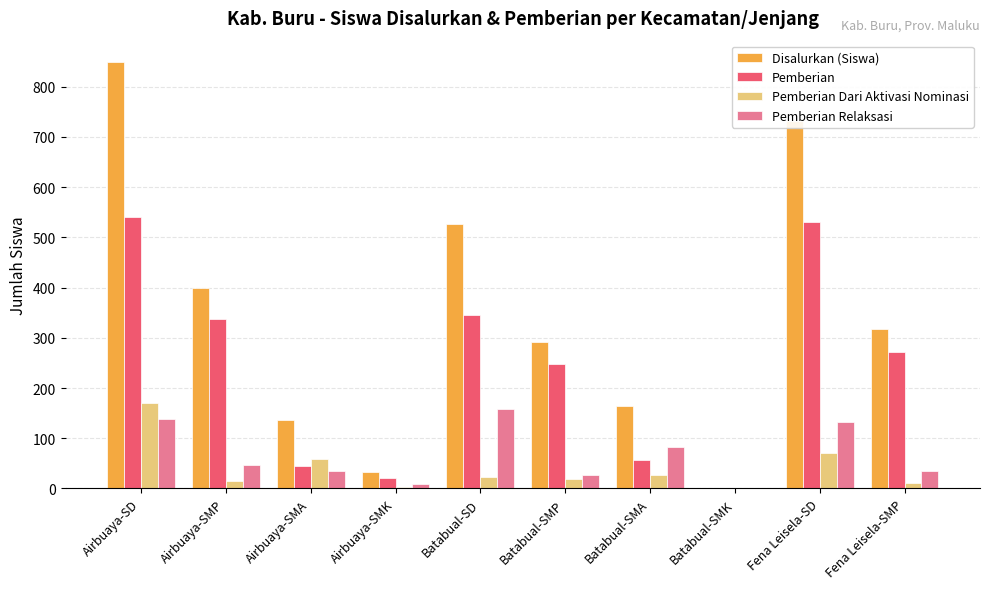

The value of Pemberian Relaksasi at Batabual-SMP is 26. True or false?

True